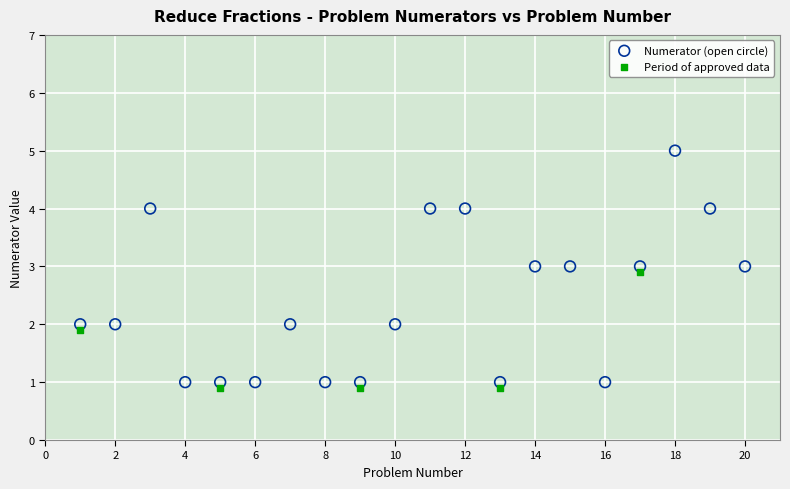

Which series has the largest Y range (max minus min)?

Numerator (open circle)